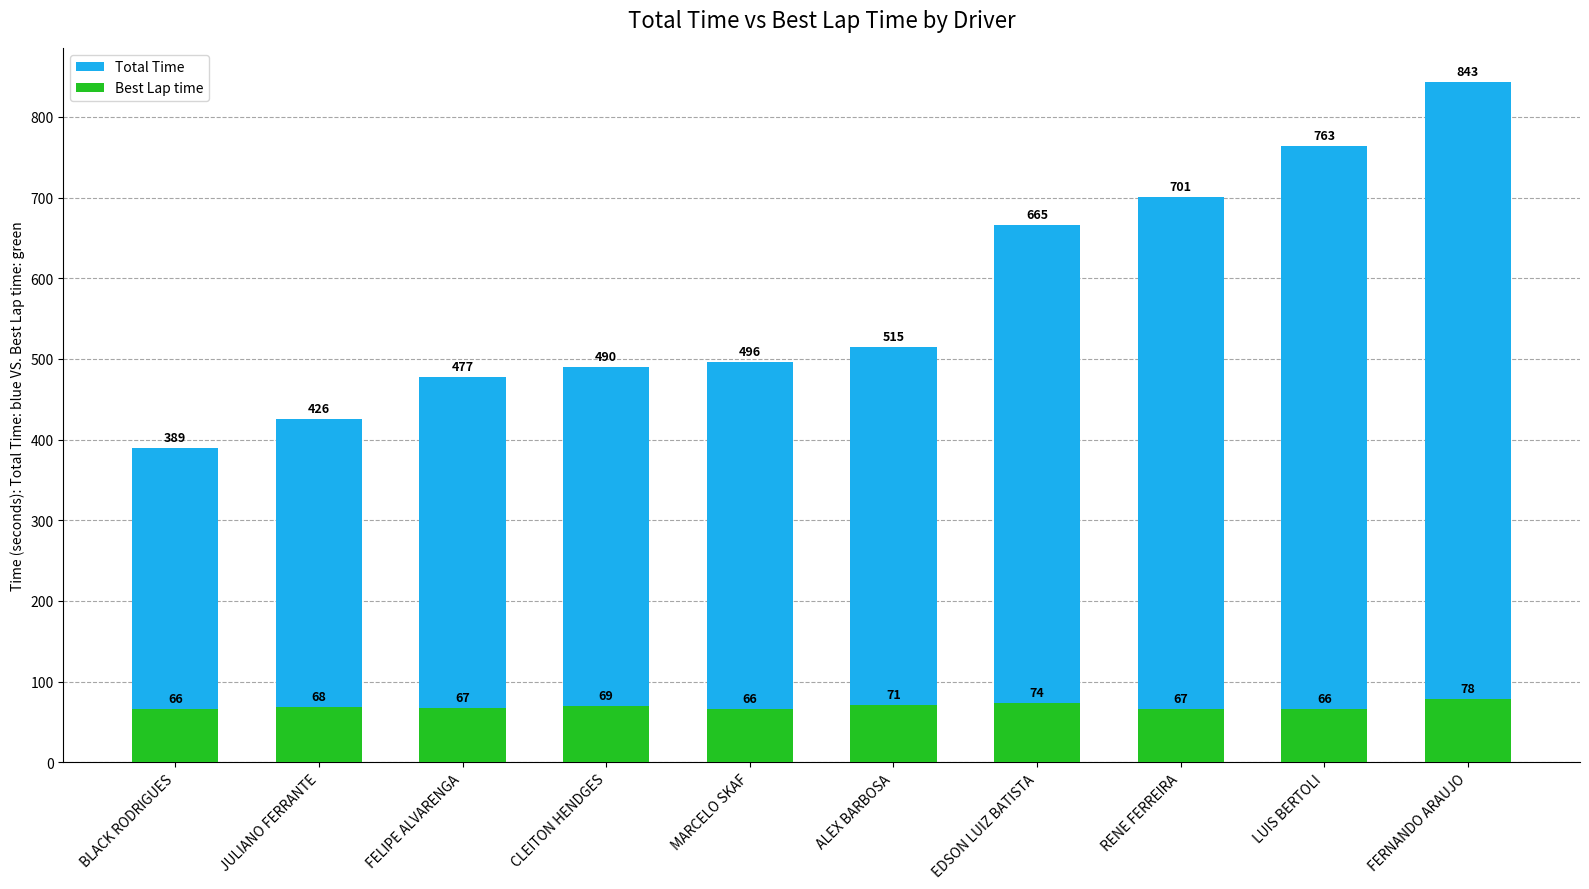

What is the greatest value displayed?

843.4